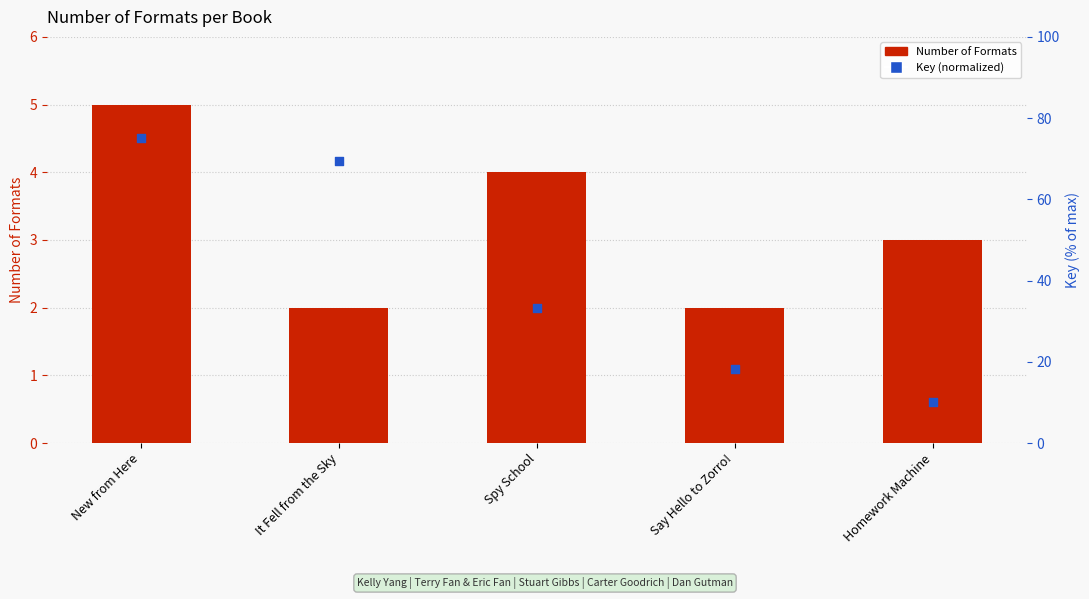

At which category is the sum across all series the highest?

New from Here